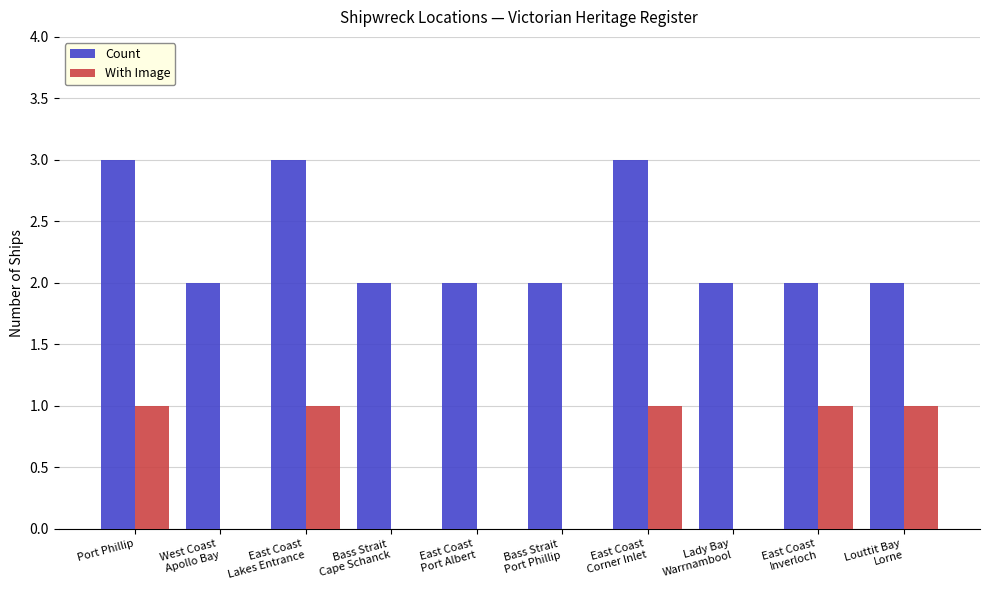

How many categories are shown in the chart?

10